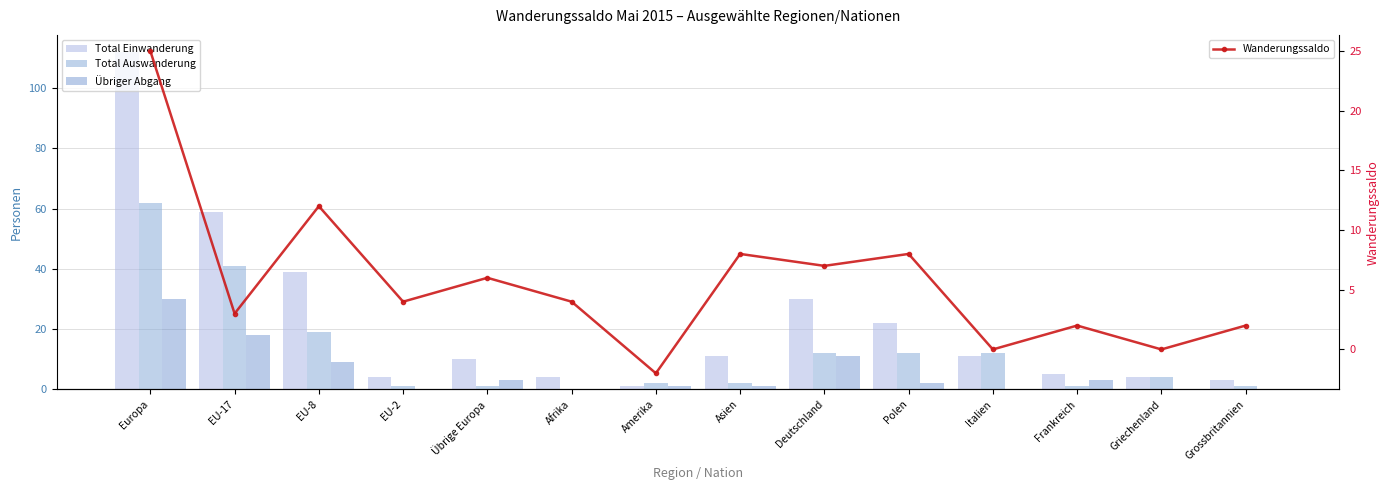

What is the difference between the second highest and second lowest values in the Total Auswanderung series?

40